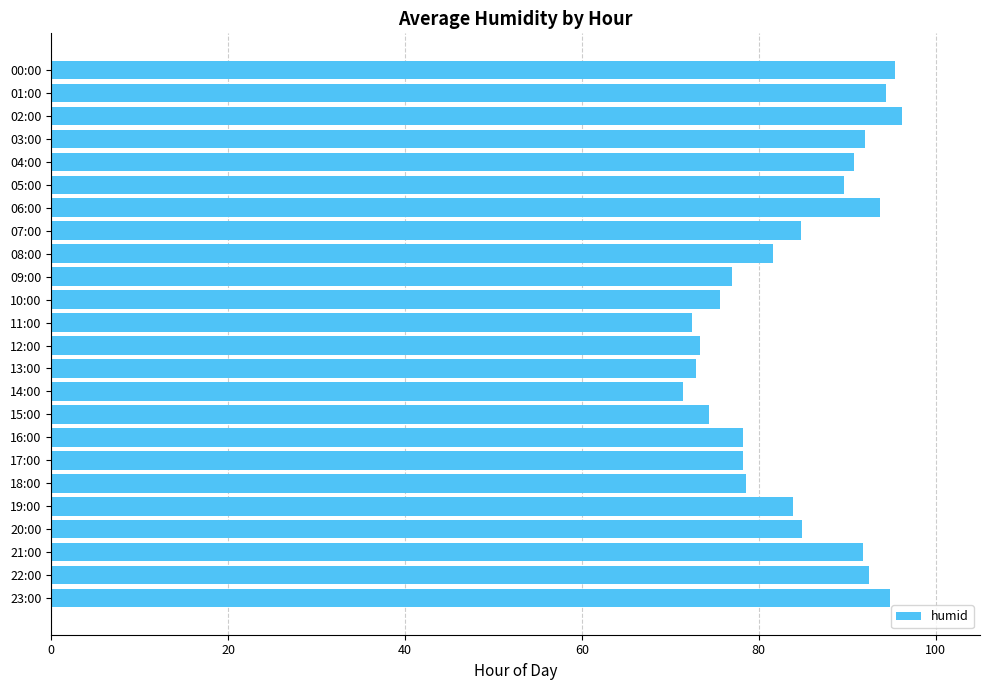

At which category does the chart reach its minimum across all series?

14:00